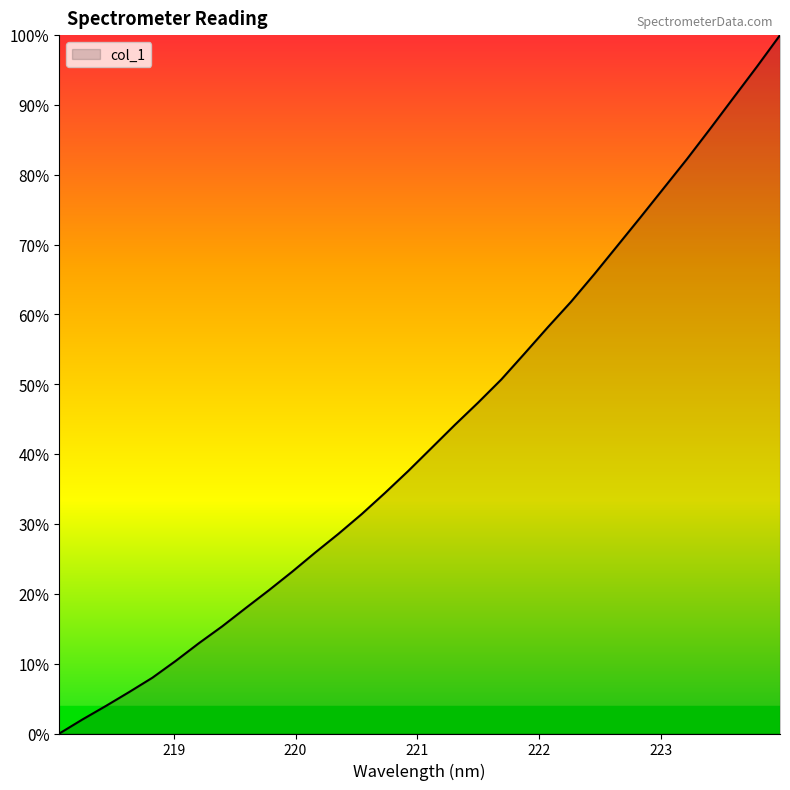

How many series are shown in this chart?

1